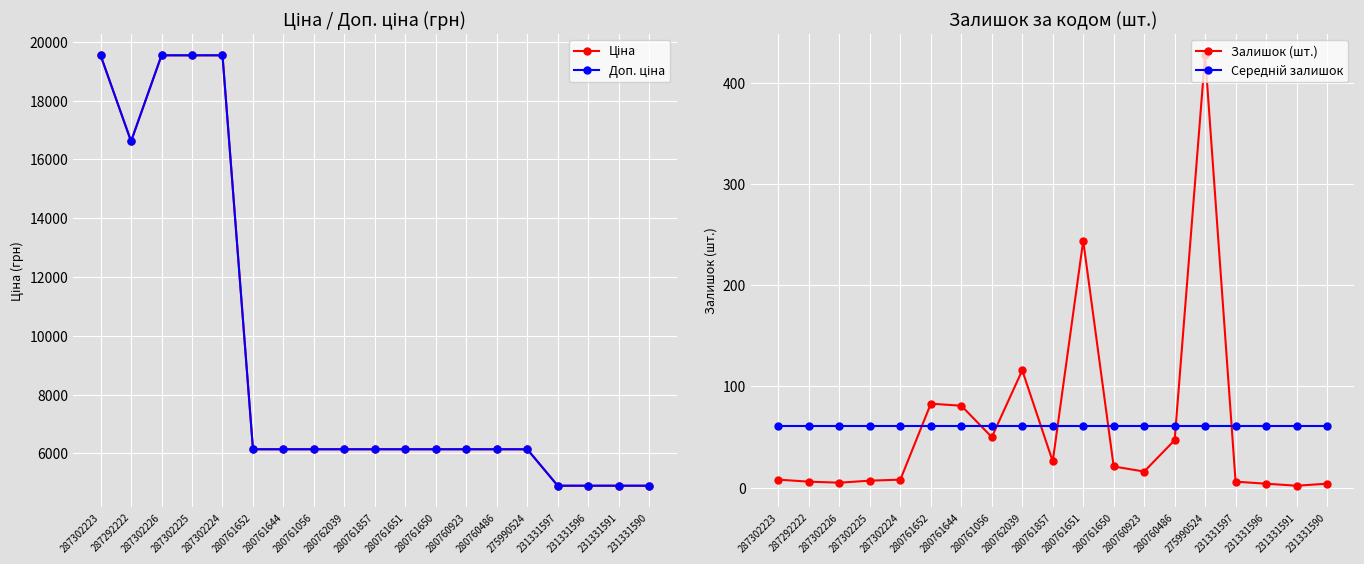

What is the sum of the Залишок (шт.) values at 280761650 and 280761651?

265.0